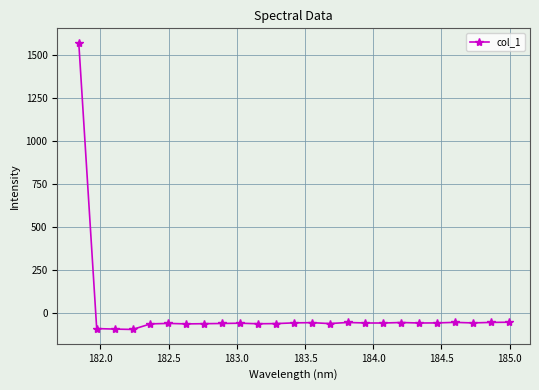

What is the maximum value shown in the chart?

1571.5